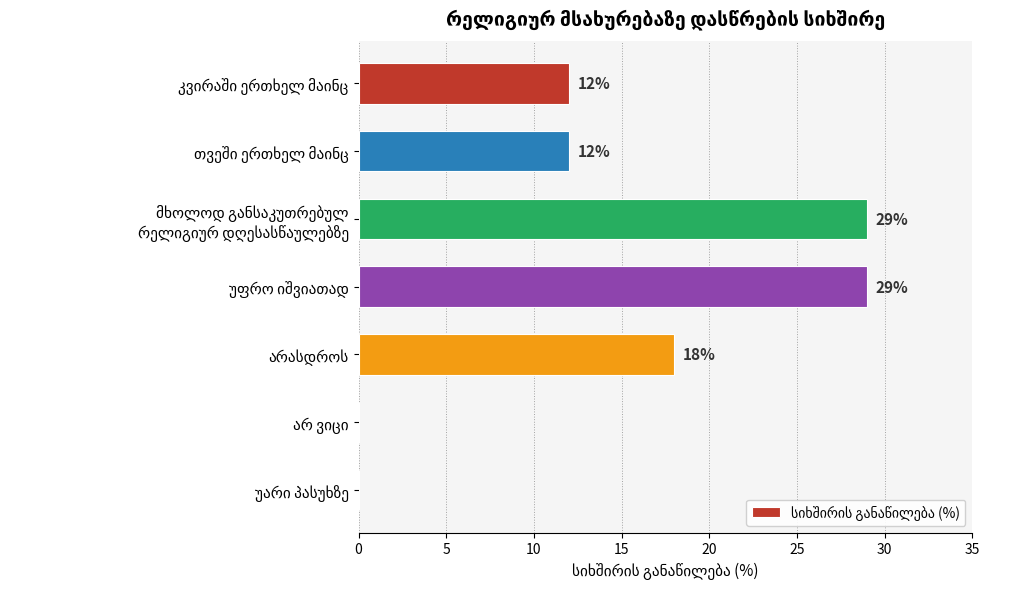

What is the greatest value displayed?

29